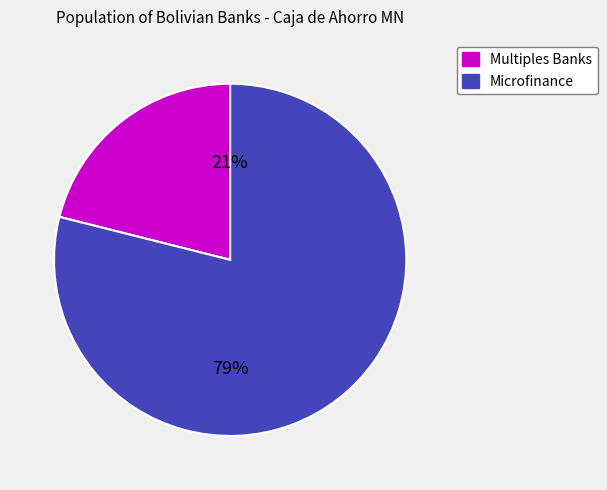

Is there any slice that represents more than half of the pie?

Yes